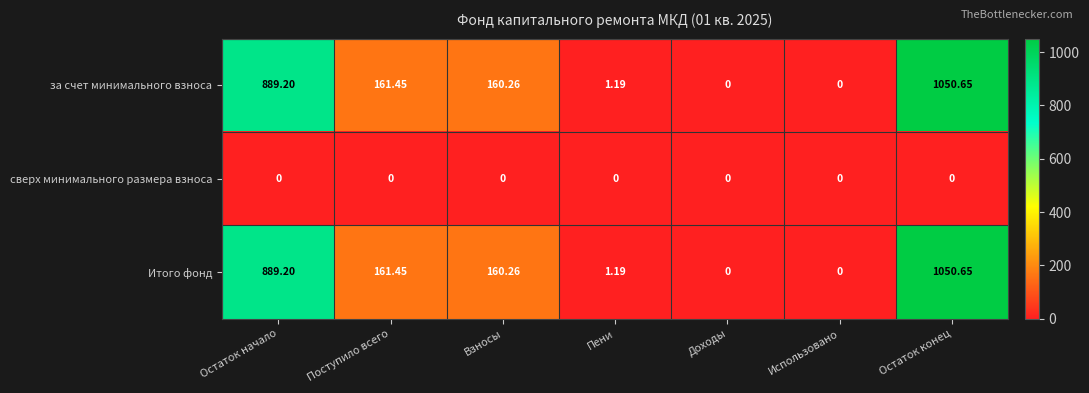

At which category is the sum across all series the highest?

Остаток конец